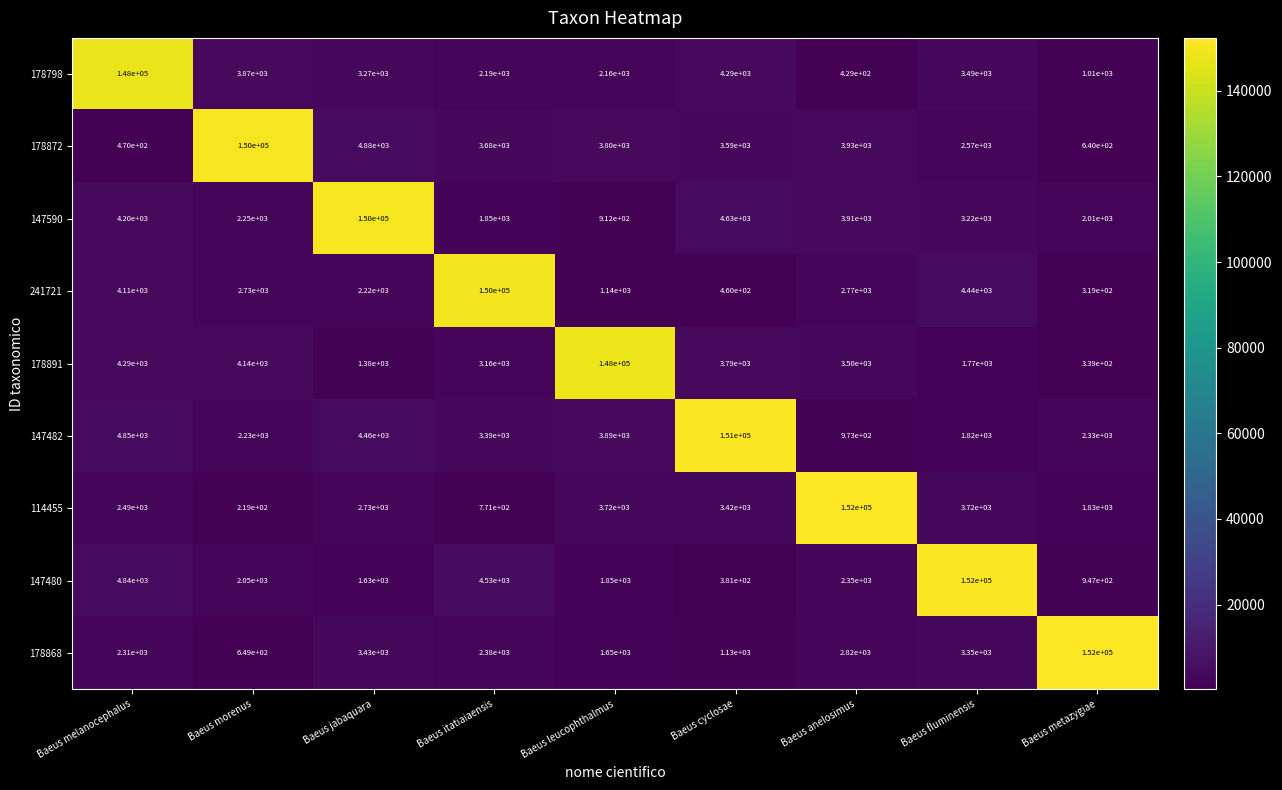

True or false: 178798 has a value of 3870 at Baeus morenus.

True